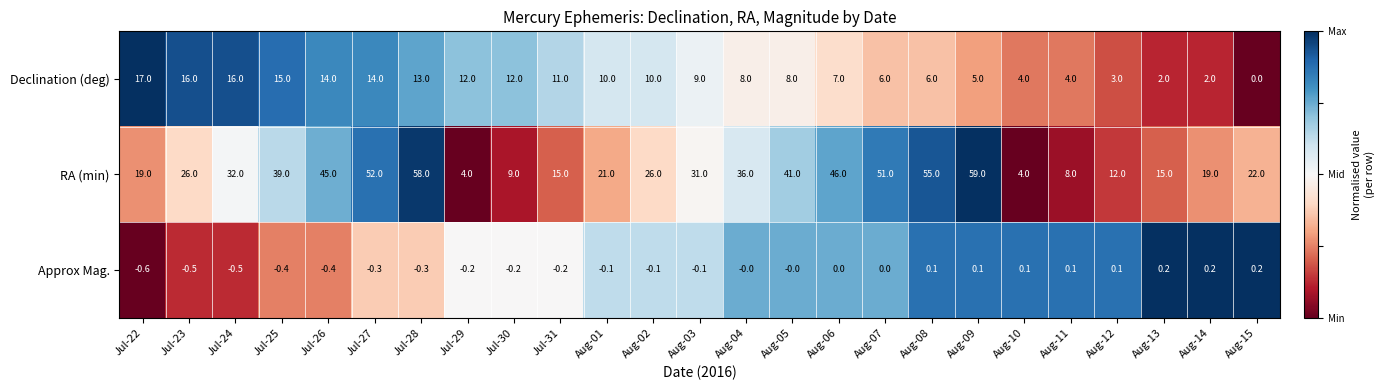

Which series has the largest total across all categories?

RA (min)